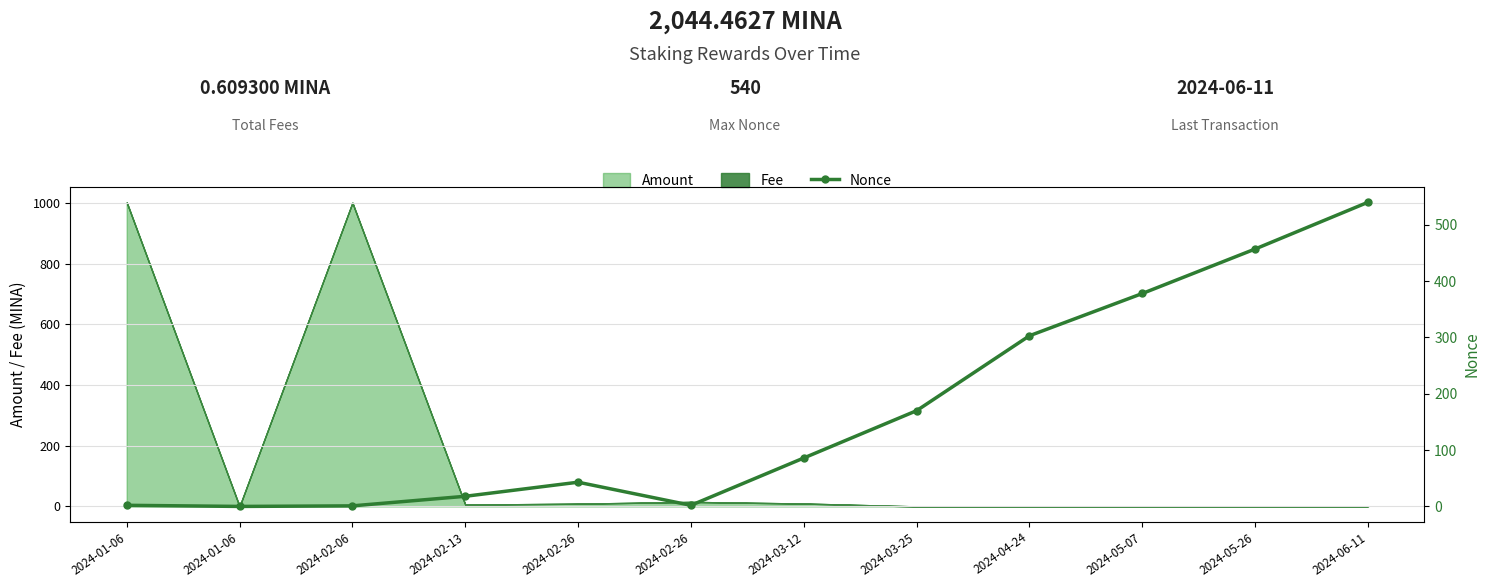

Reading left to right, transcribe all the data shown in this chart.

2	0	1	18	43	2	86	170	303	378	457	540